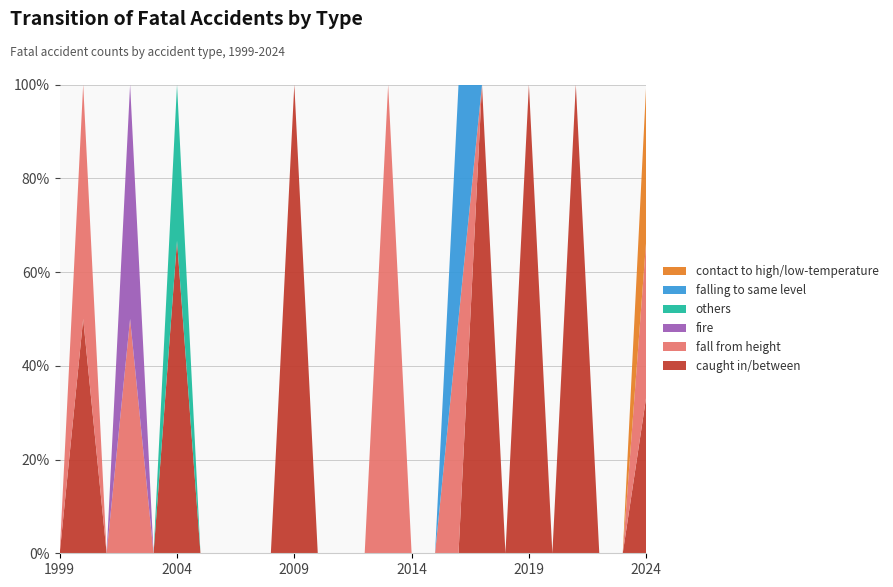

Reading right to left, what are all the values shown in this chart?

caught in/between: 1	0	0	1	0	1	0	1	0	0	0	0	0	0	0	2	0	0	0	0	2	0	0	0	1	0
fall from height: 1	0	0	0	0	0	0	0	1	0	0	1	0	0	0	0	0	0	0	0	0	0	1	0	1	0
fire: 0	0	0	0	0	0	0	0	0	0	0	0	0	0	0	0	0	0	0	0	0	0	1	0	0	0
others: 0	0	0	0	0	0	0	0	0	0	0	0	0	0	0	0	0	0	0	0	1	0	0	0	0	0
falling to same level: 0	0	0	0	0	0	0	0	1	0	0	0	0	0	0	0	0	0	0	0	0	0	0	0	0	0
contact to high/low-temperature: 1	0	0	0	0	0	0	0	0	0	0	0	0	0	0	0	0	0	0	0	0	0	0	0	0	0